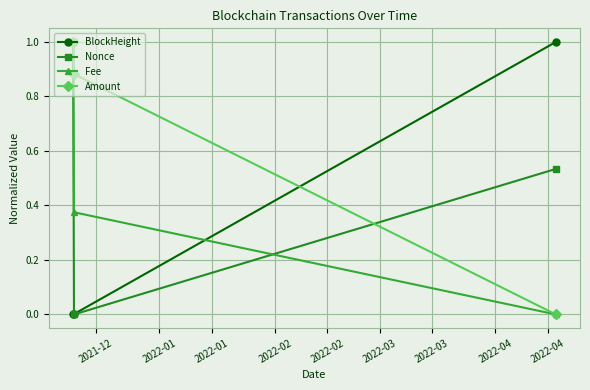

How many data points does each series have?

3